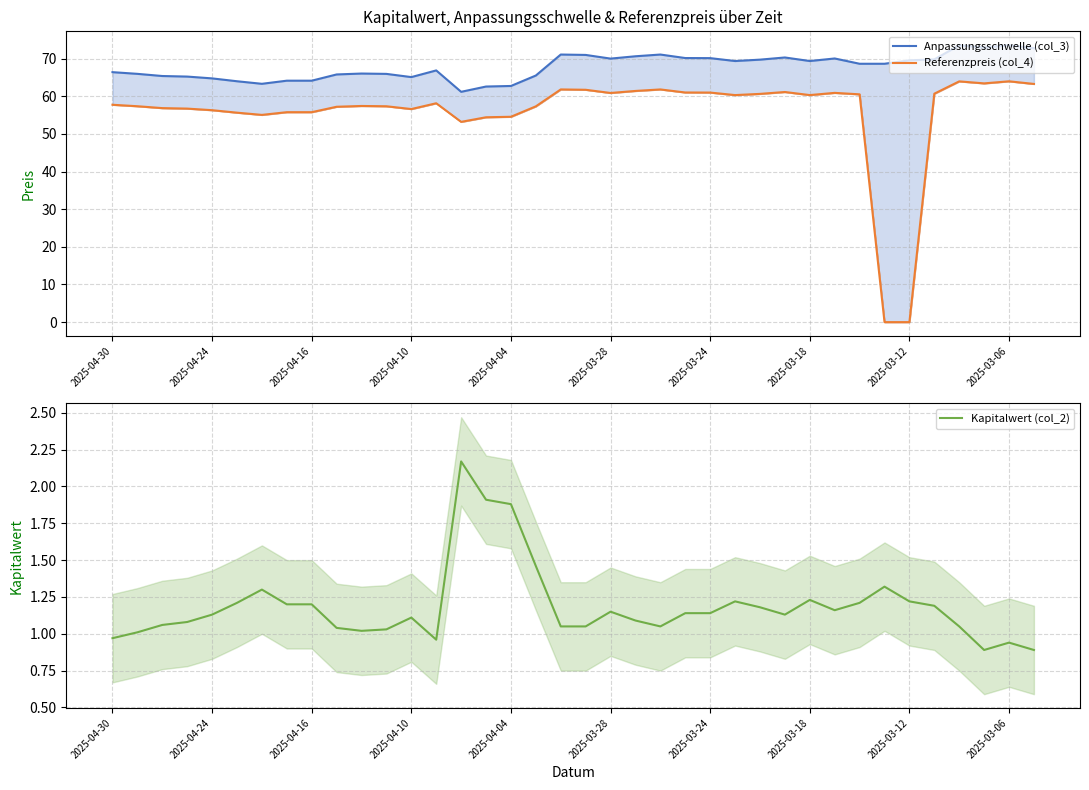

True or false: Referenzpreis (col_4) and Anpassungsschwelle (col_3) intersect in this chart.

False